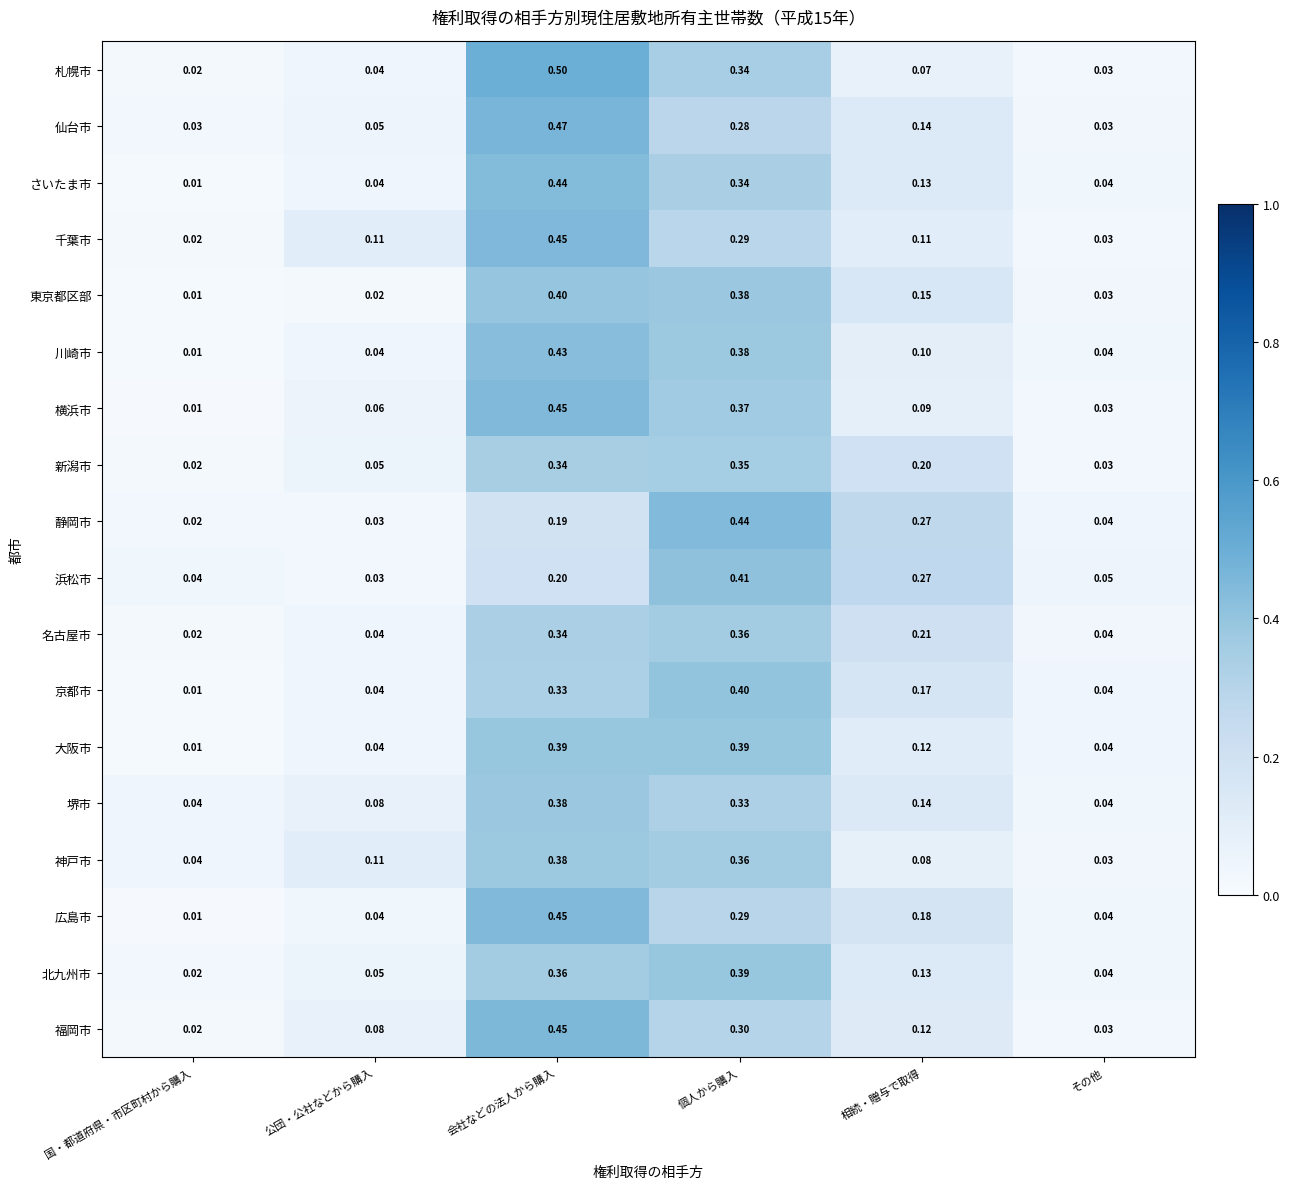

Which series has the largest range (max minus min)?

札幌市